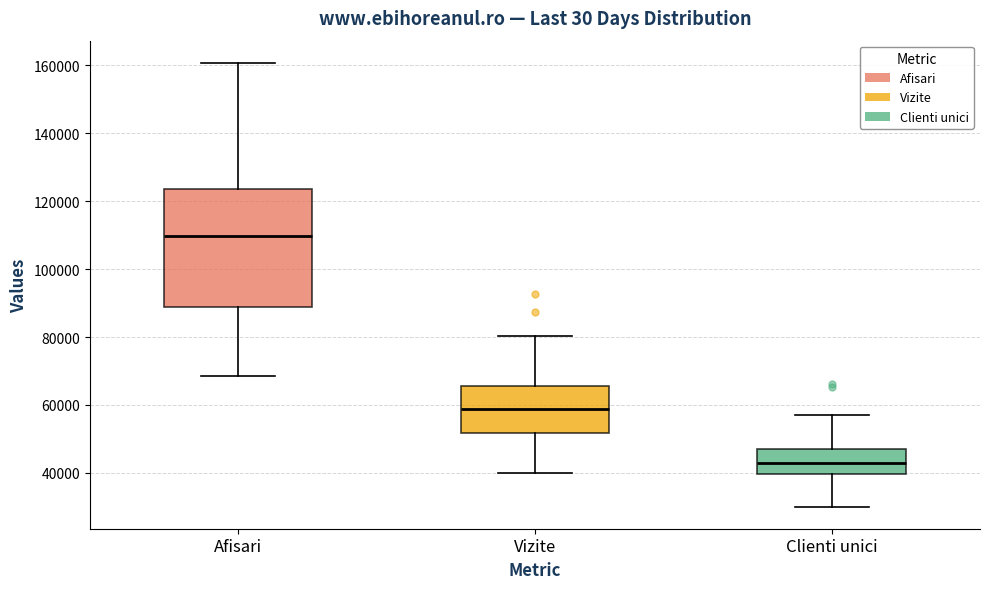

Reading left to right, read every box against the y-axis: the position of its median line, the range the box covers, and the ends of its whiskers. The values are not printed on the chart, so give them approximately, as read against the axis.

Afisari: median 110000, box 88000 to 124000, whiskers 68000 to 160000
Vizite: median 58000, box 52000 to 66000, whiskers 40000 to 80000
Clienti unici: median 42000, box 40000 to 48000, whiskers 30000 to 56000